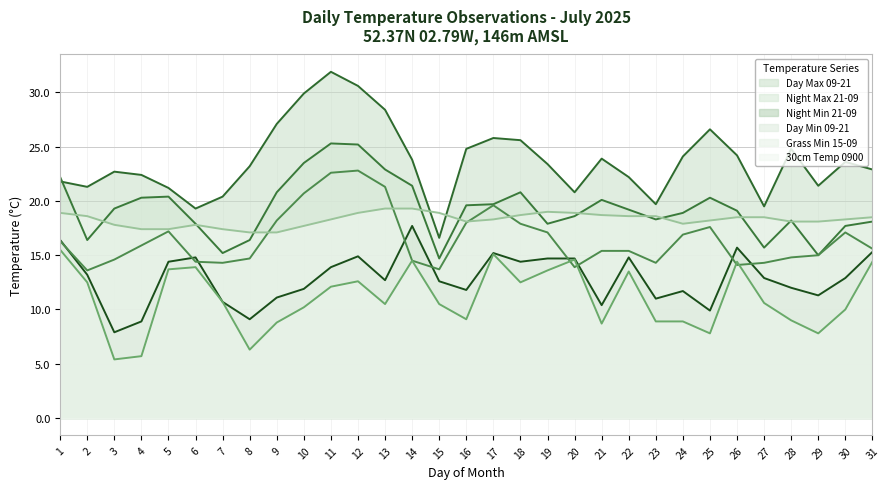

The value of 30cm Temp 0900 at 20 is 18.9. True or false?

True